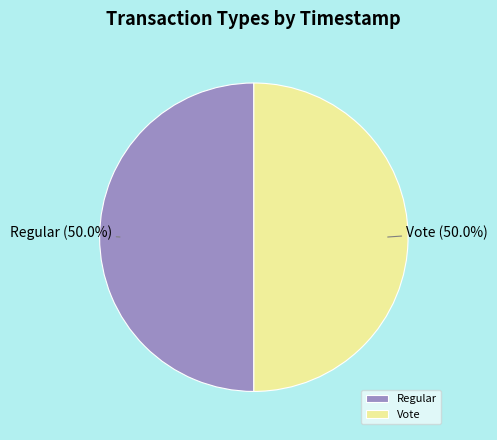

How many slices are in this pie chart?

2